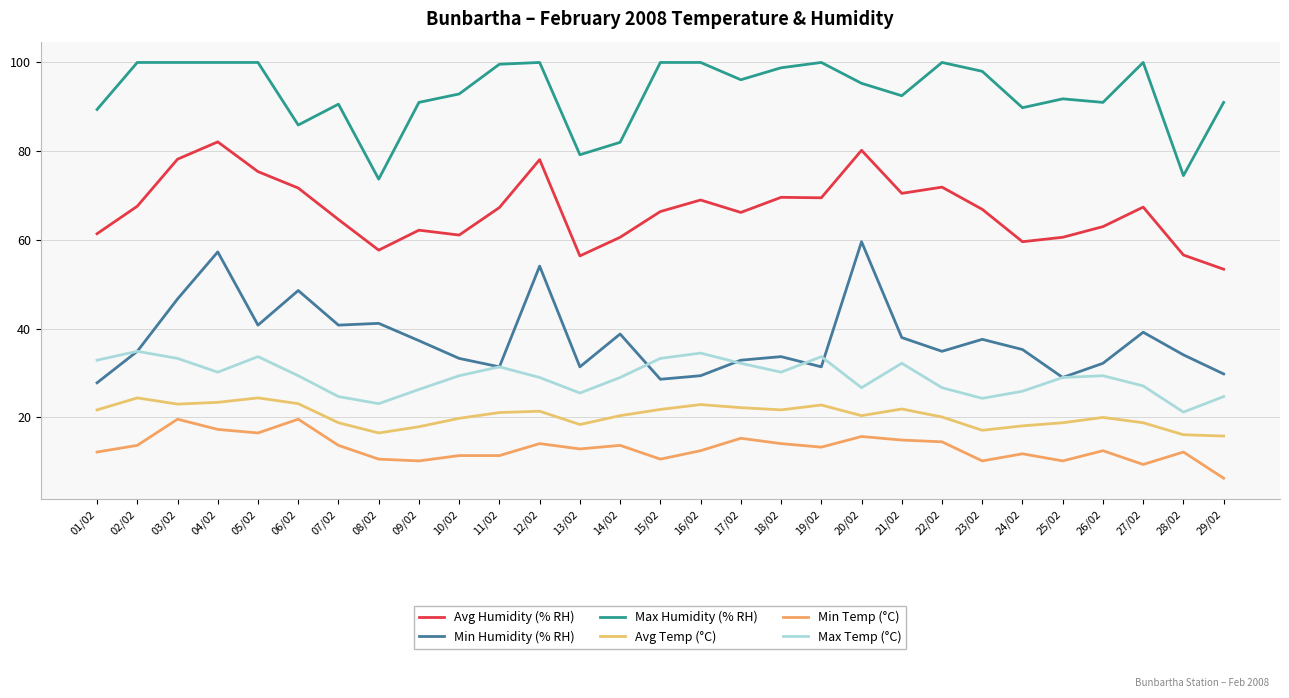

True or false: Max Temp (°C) and Avg Humidity (% RH) cross at least once.

False